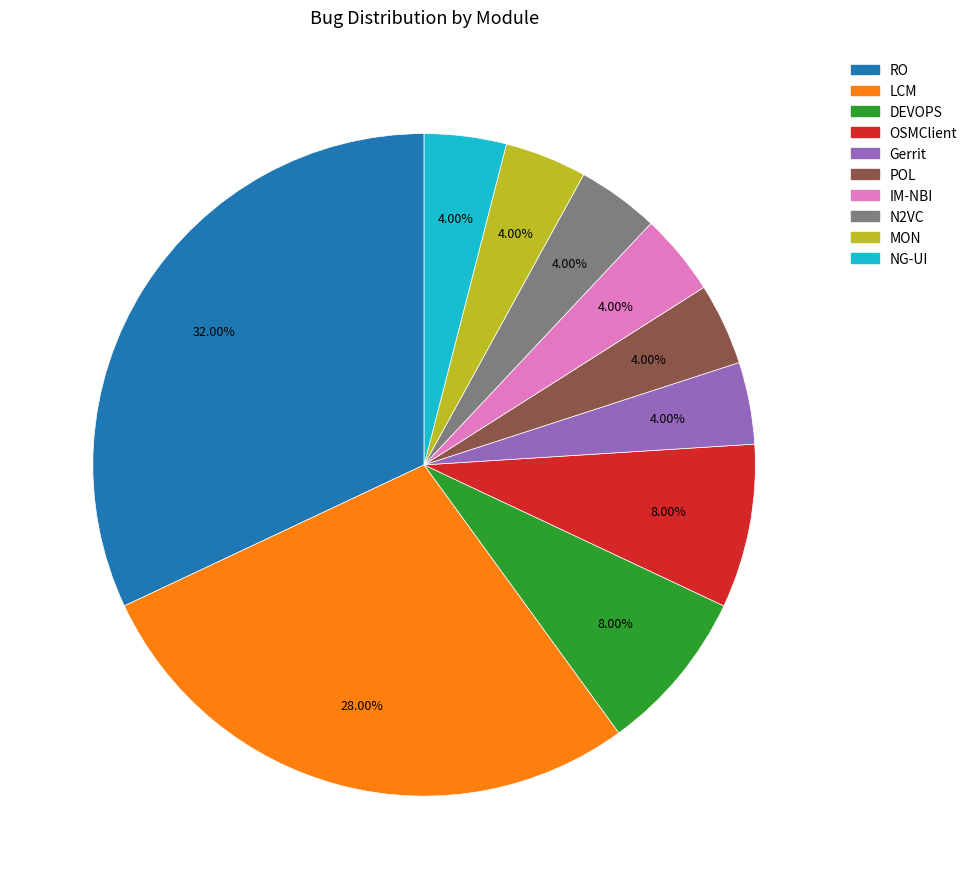

To the nearest percent, what portion does DEVOPS represent?

8%